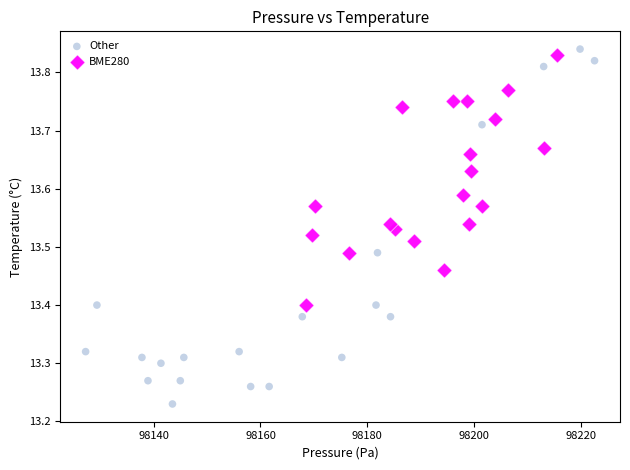

Which series reaches the minimum Y coordinate?

Other